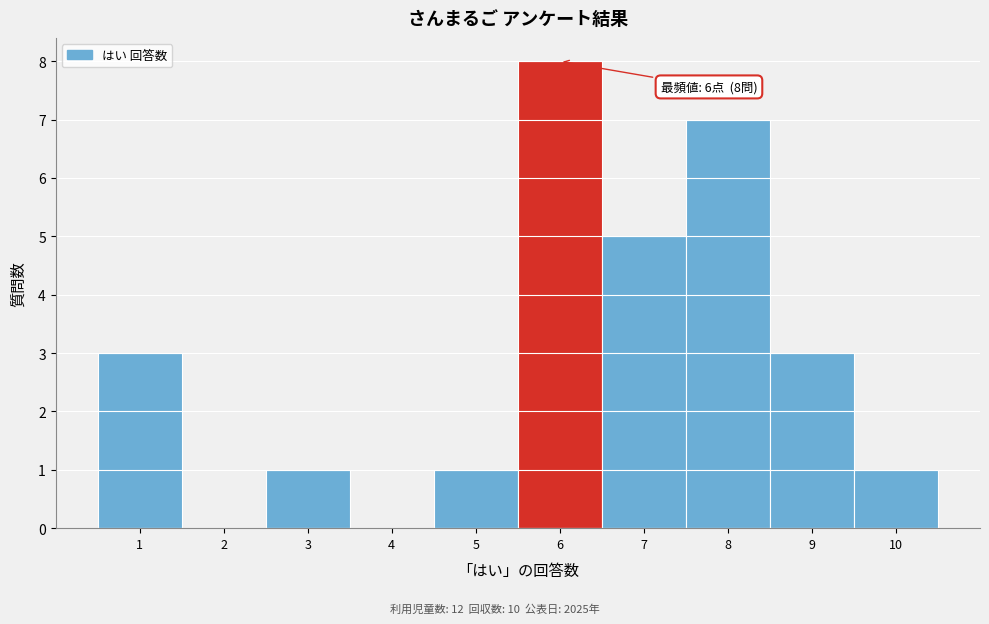

Which range on the x-axis has the tallest bar?

5.5 to 6.5